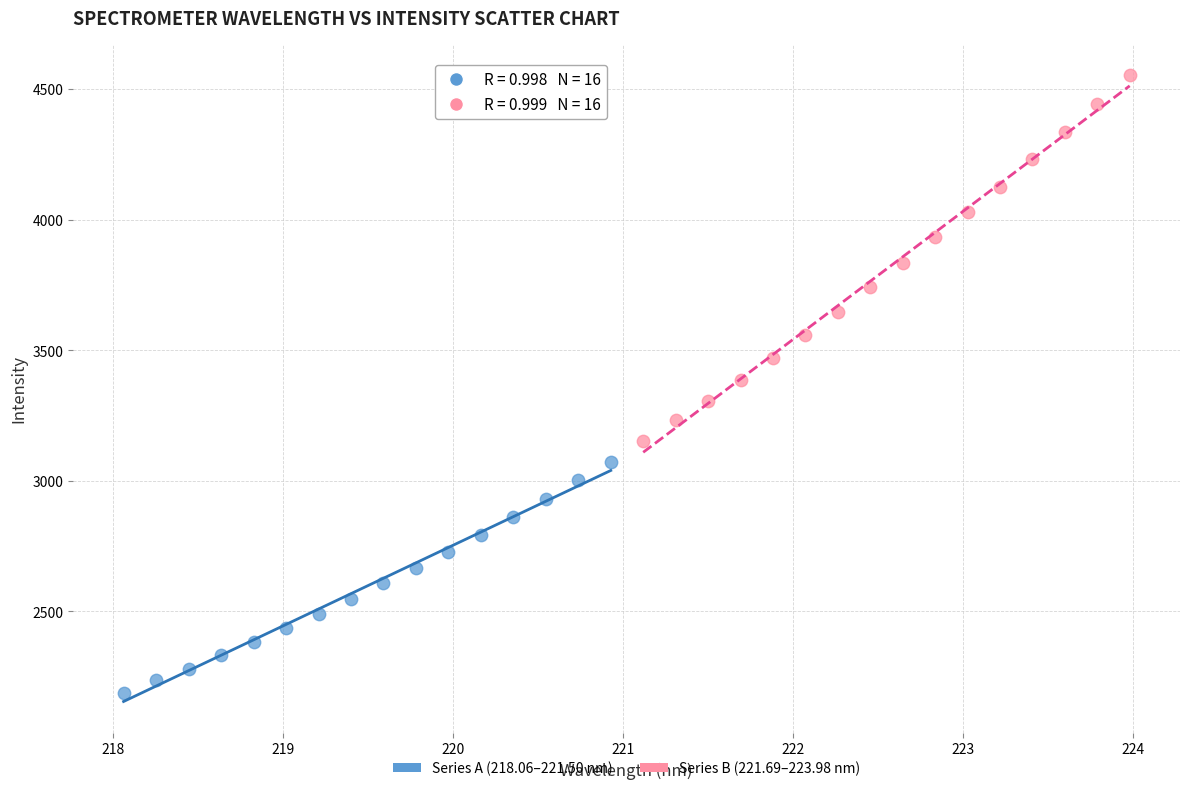

Which series contains the lowest Y value?

Series A (218.06–221.50 nm)